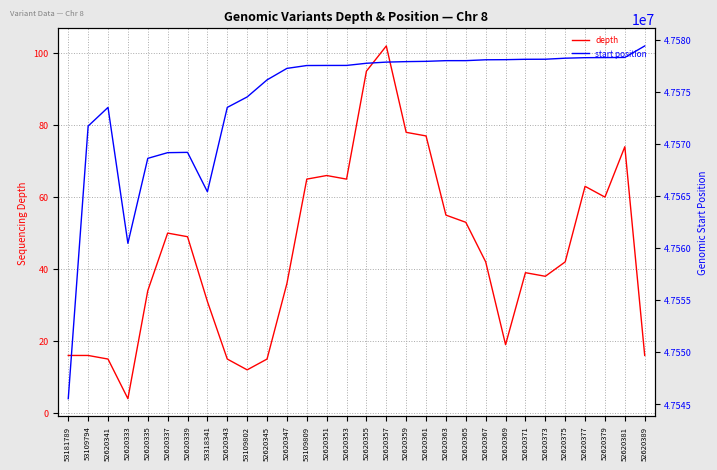

At which label does start position reach its peak?

52620389